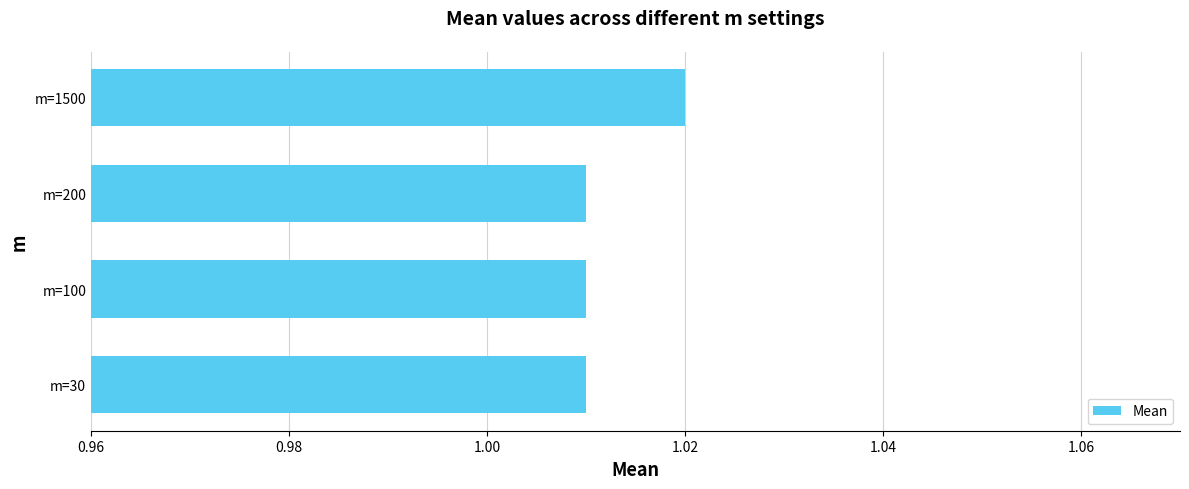

Count the values in the range 1 to 2.

4